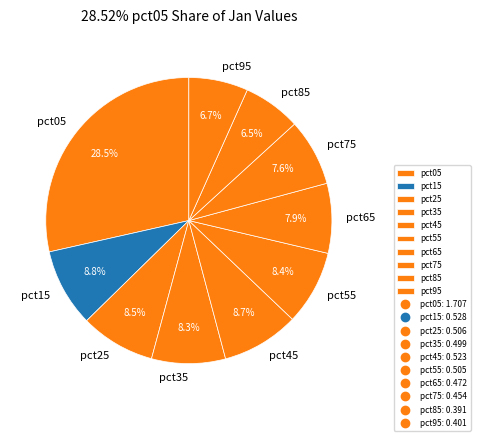

Does pct25 represent more than half of the total?

No